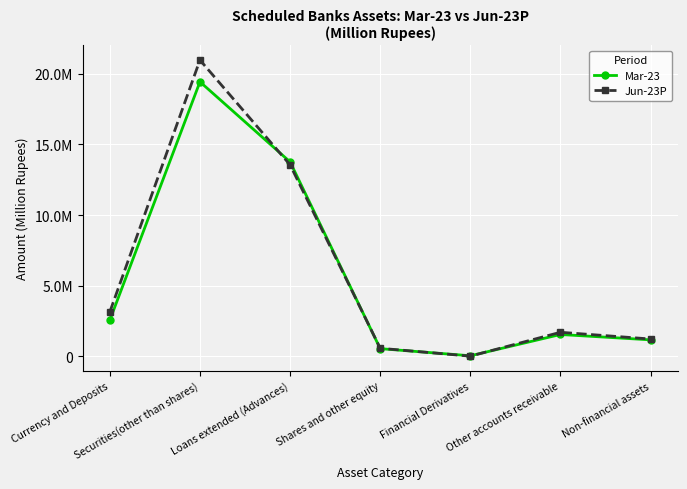

What is the difference between the second highest and minimum values in the Jun-23P series?

13541979